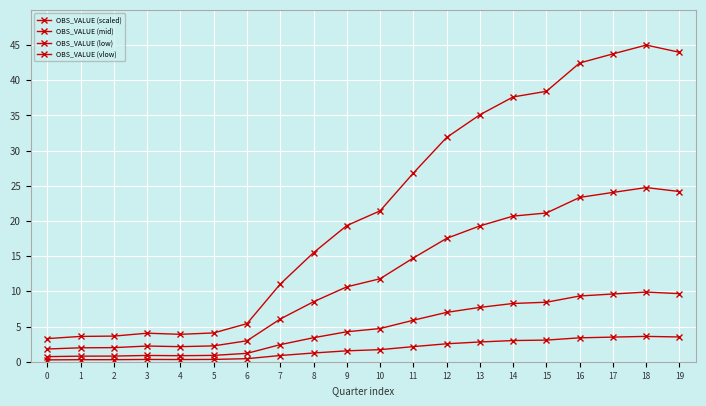

Rank the categories by OBS_VALUE (low) value from highest to lowest.

18, 19, 17, 16, 15, 14, 13, 12, 11, 10, 9, 8, 7, 6, 5, 3, 4, 2, 1, 0